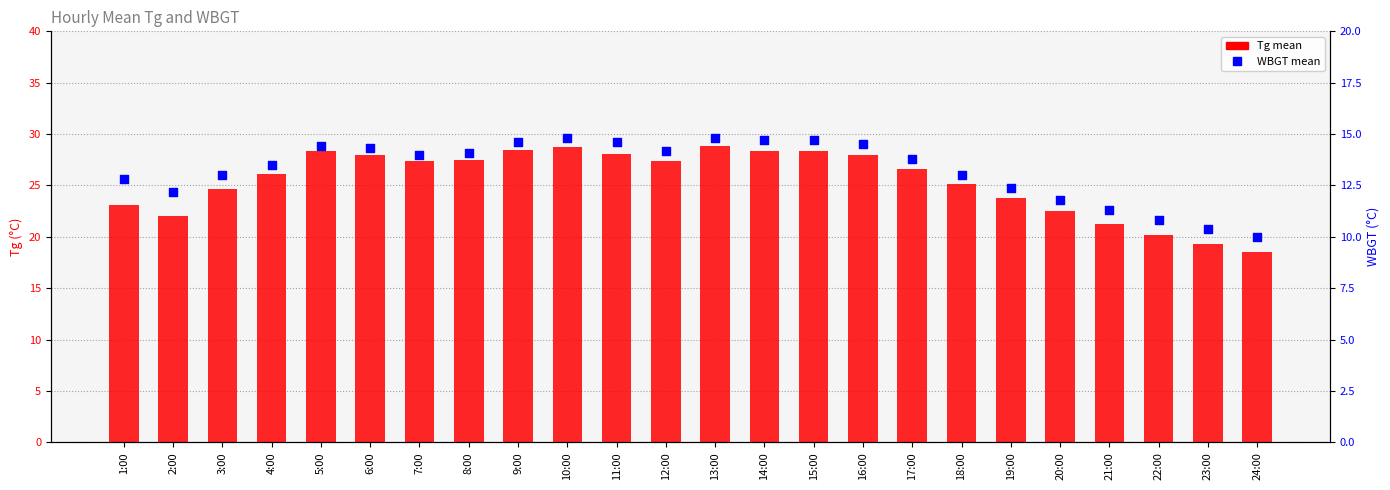

At how many categories does at least one series exceed 21?

21